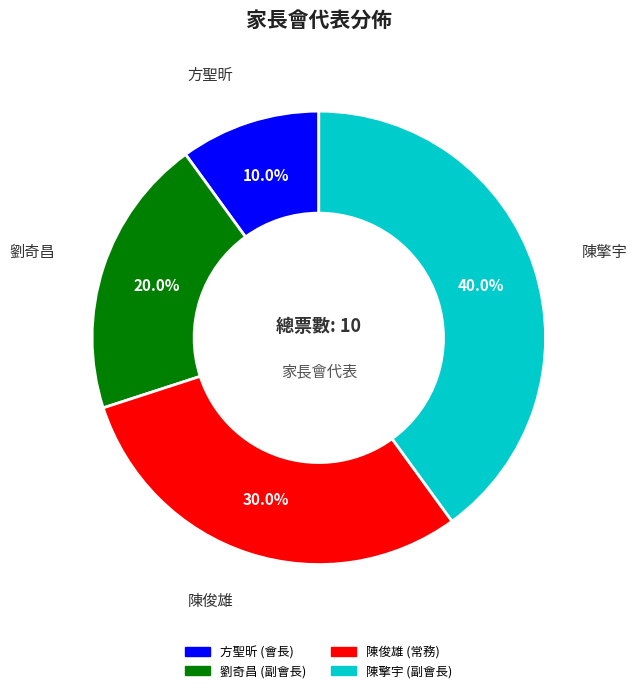

Rank the categories by value from lowest to highest.

方聖昕, 劉奇昌, 陳俊雄, 陳擎宇